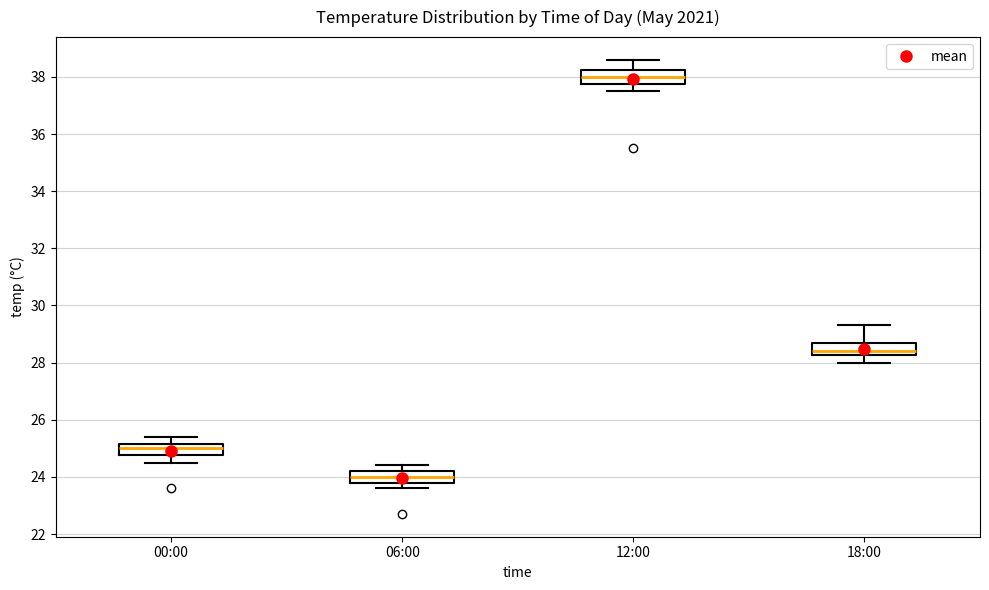

Which box has the lowest median line?

06:00